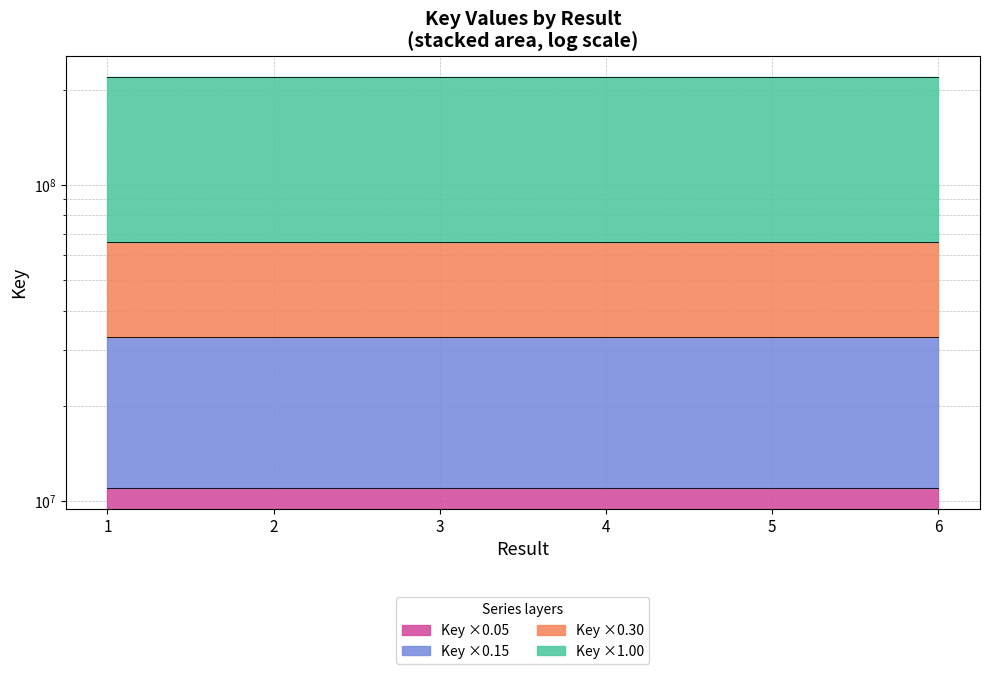

Reading right to left, extract all data points from this chart.

6=10985885.9	5=10985302.8	4=10985832.4	3=10985848.9	2=10985844.7	1=10985846.8